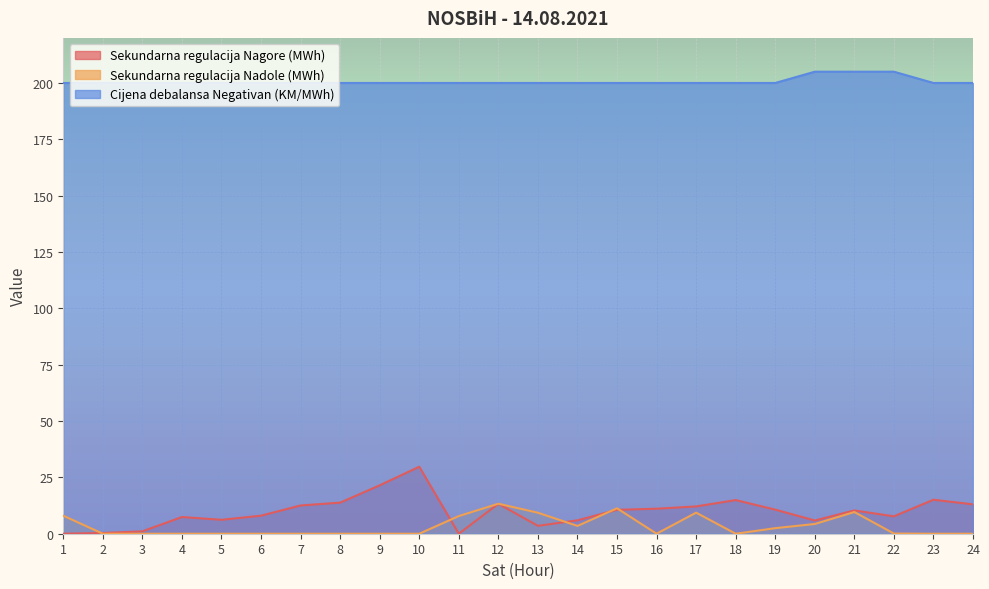

The Cijena debalansa Negativan (KM/MWh) series shows 275.4 at 10. True or false?

False